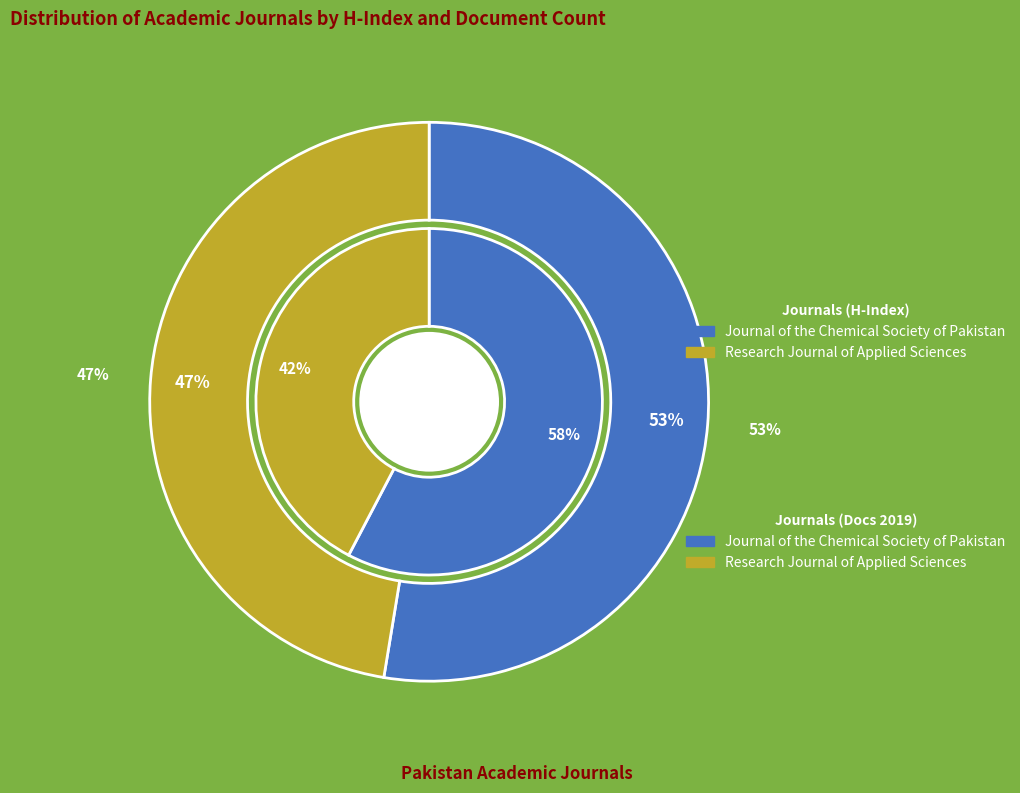

Count the number of slices in the pie.

2